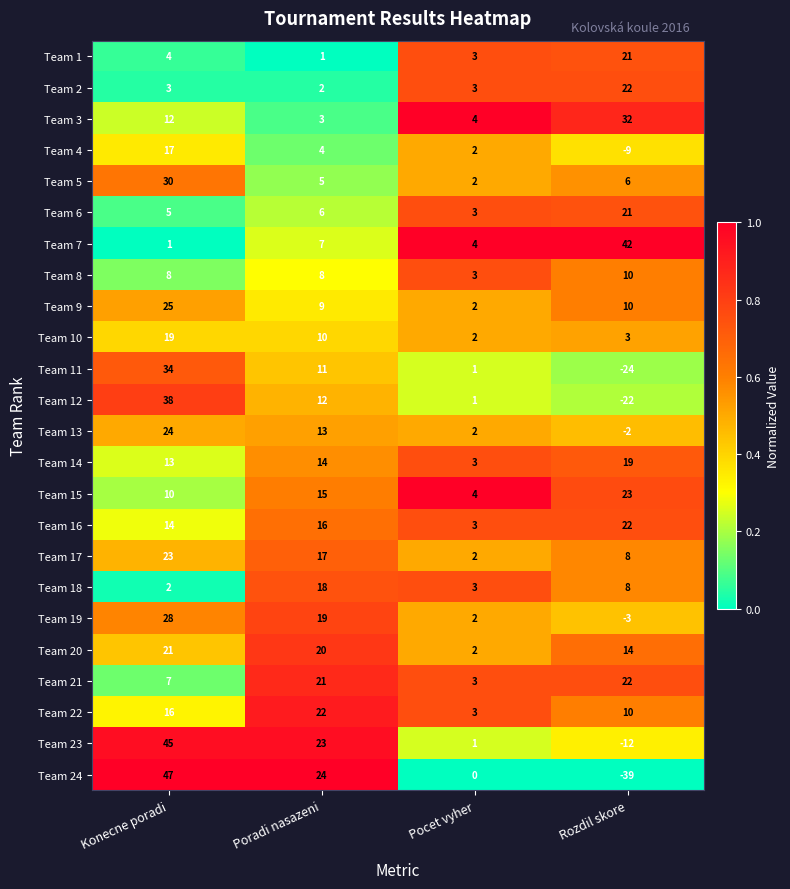

At which label does Team 11 reach its minimum?

Rozdil skore